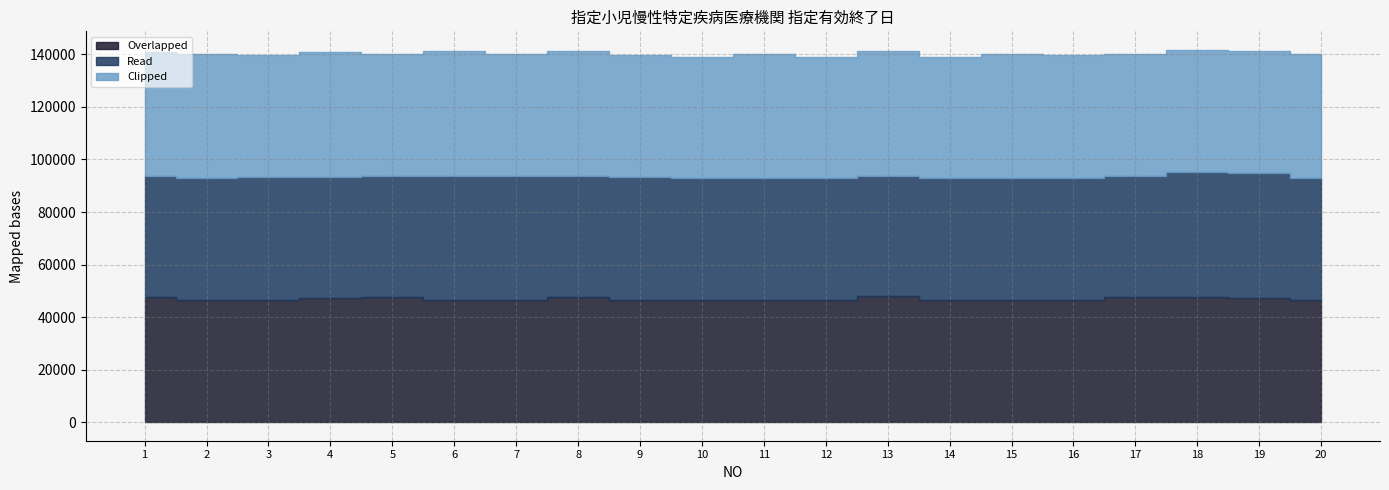

At which category does Clipped reach its first local valley?

3